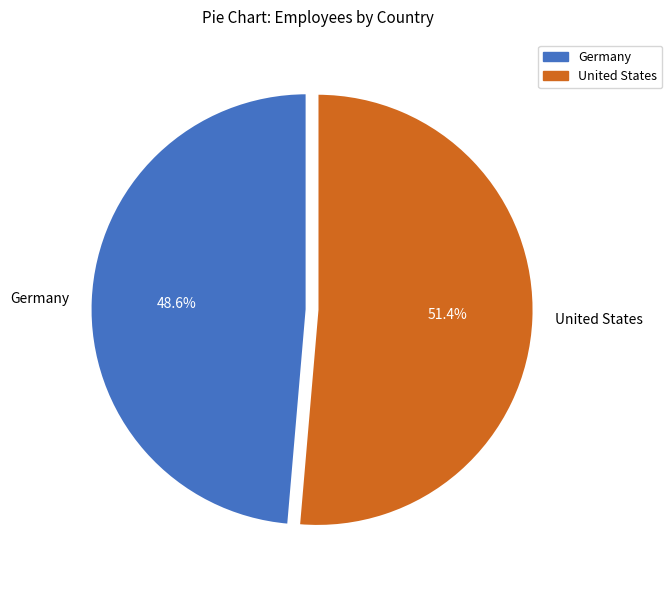

What percentage is the United States slice, to the nearest percent?

51%